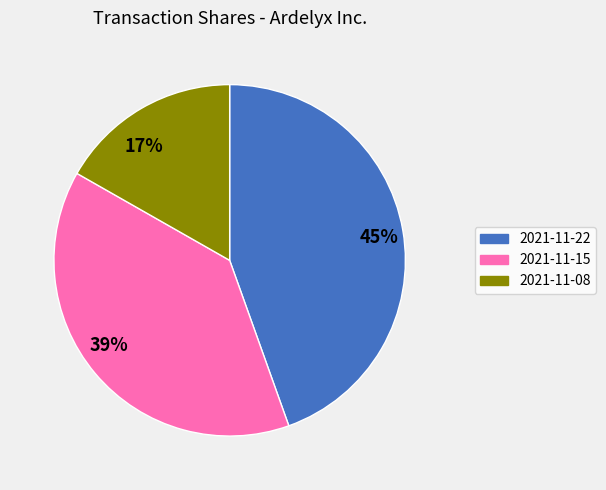

To the nearest percent, what is the average slice percentage?

33%